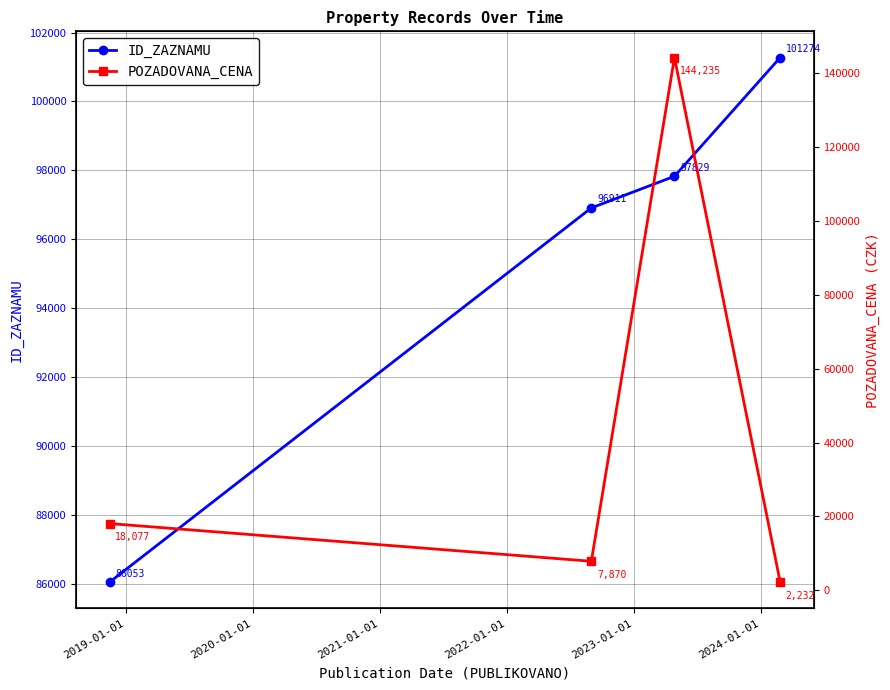

How many distinct data groups are displayed?

2